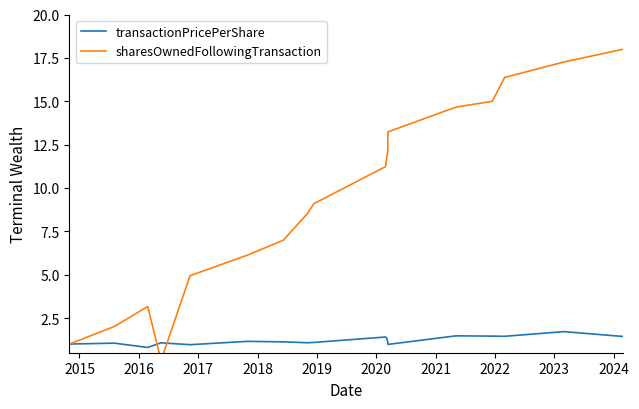

What is the maximum value for transactionPricePerShare?

1.7